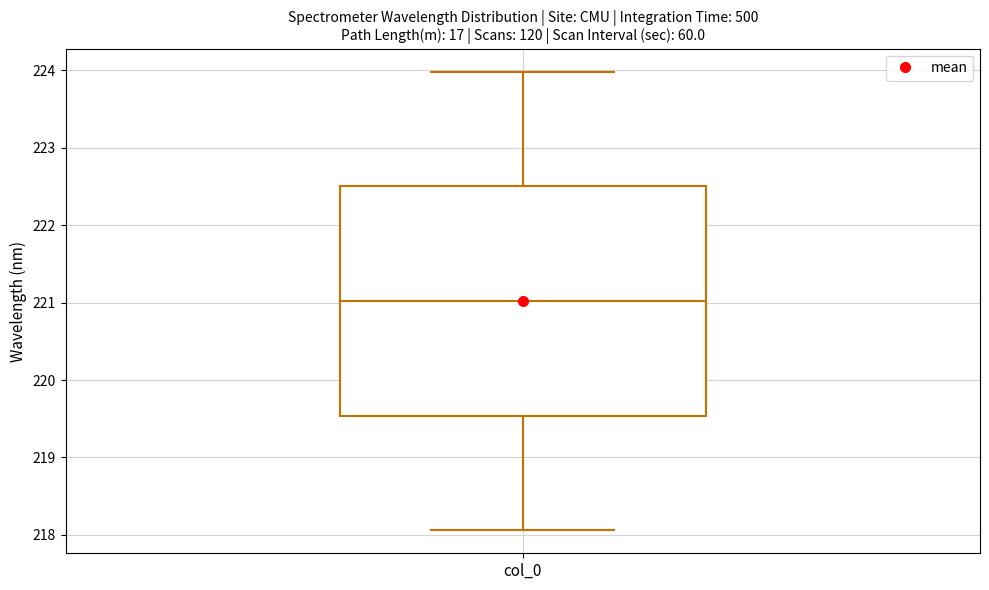

Read this box plot against the y-axis: the position of the median line, the range covered by the box, and the ends of both whiskers. The values are not printed on the chart, so give them approximately, as read against the axis.

median 221.0, box 219.5 to 222.5, whiskers 218.1 to 224.0